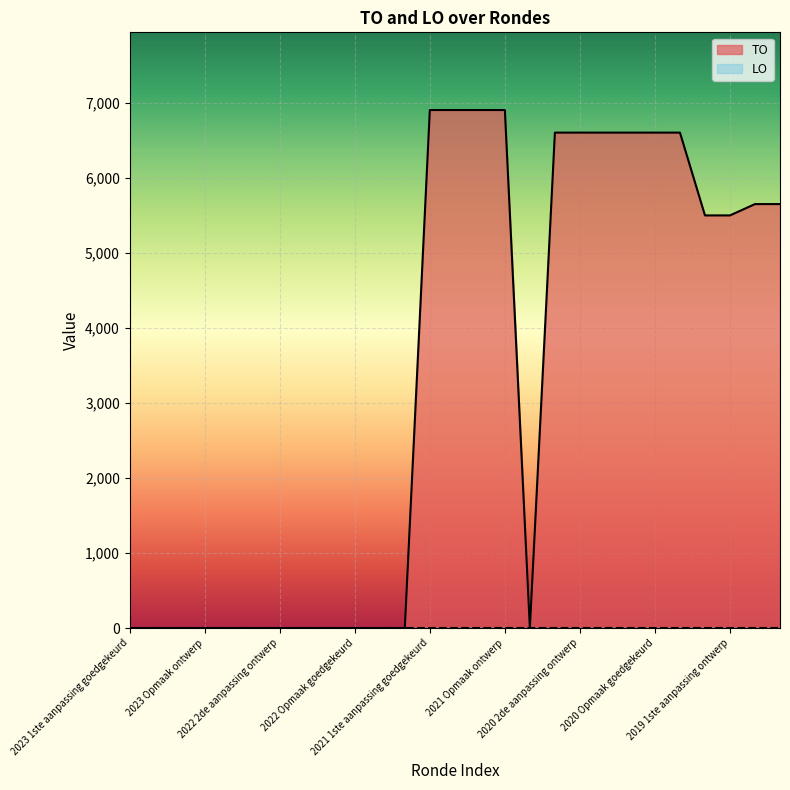

What is the sum of the values at 2020 Opmaak goedgekeurd and 2020 2de aanpassing goedgekeurd?

13212